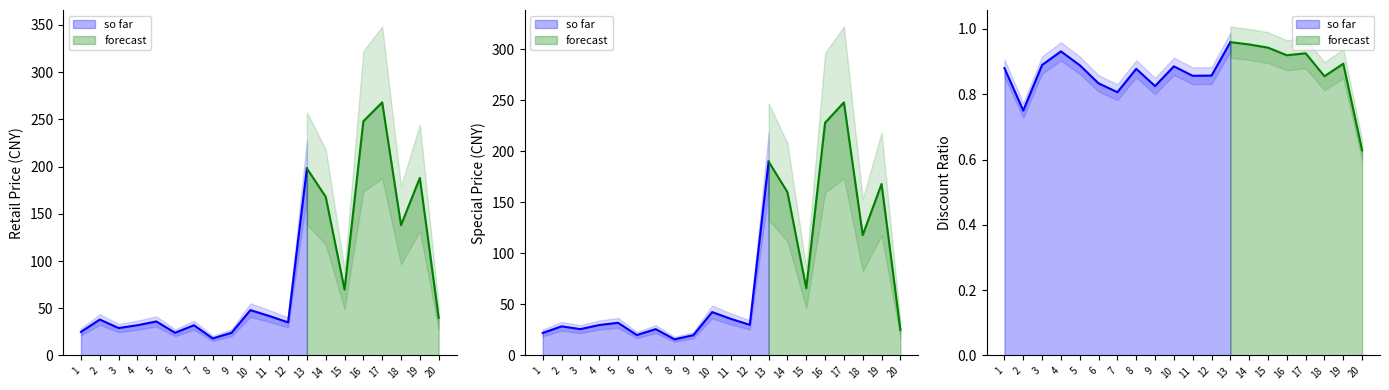

True or false: retail_price and special_price cross at least once.

False